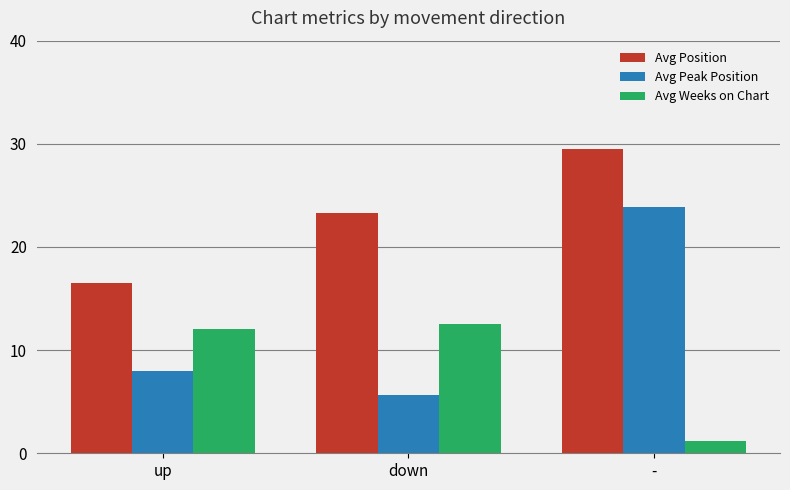

How many series are shown in this chart?

3